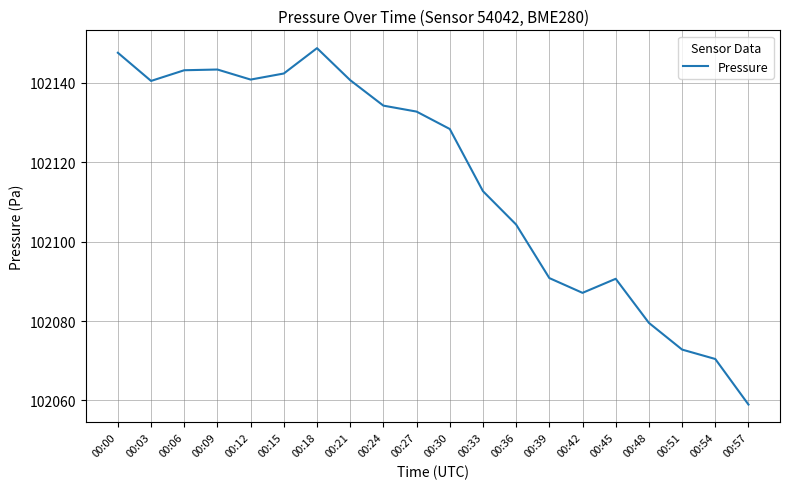

The chart shows a value of 102112.7 at 00:33. True or false?

True